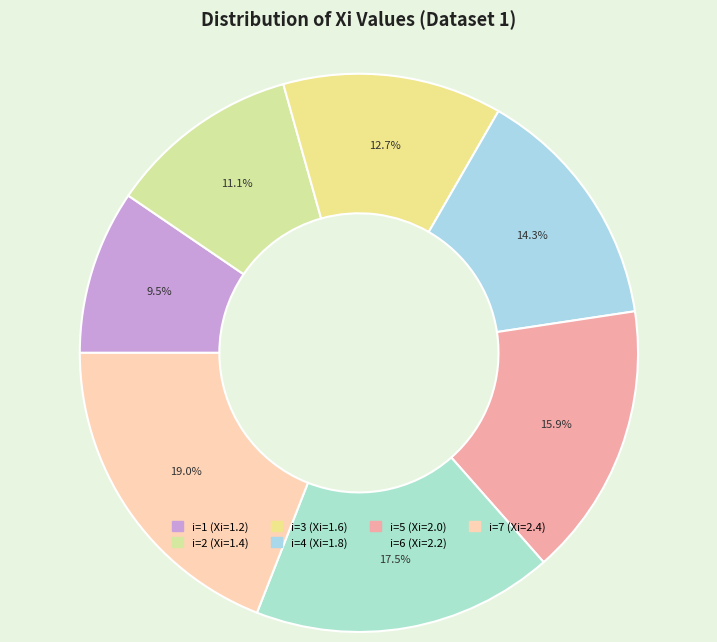

How many slices are in this pie chart?

7